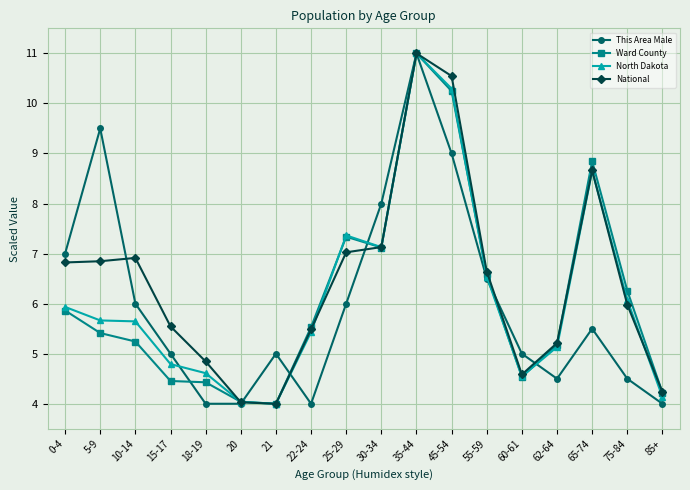

What position from the right is 55-59?

6